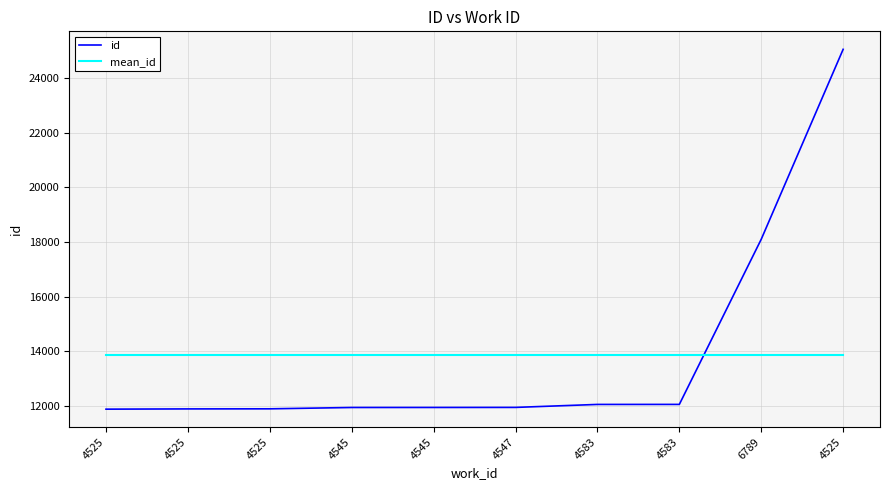

What is the spread (max minus min) of values at 4545?

1931